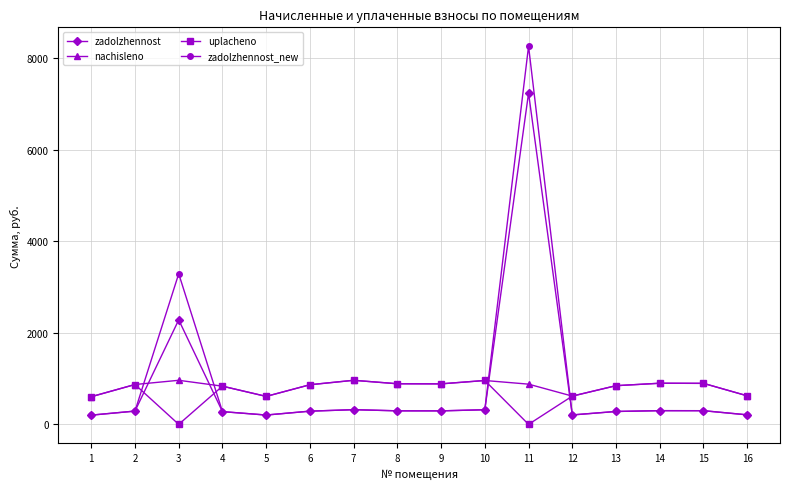

What is the sum of the nachisleno values at 4 and 10?

1793.9